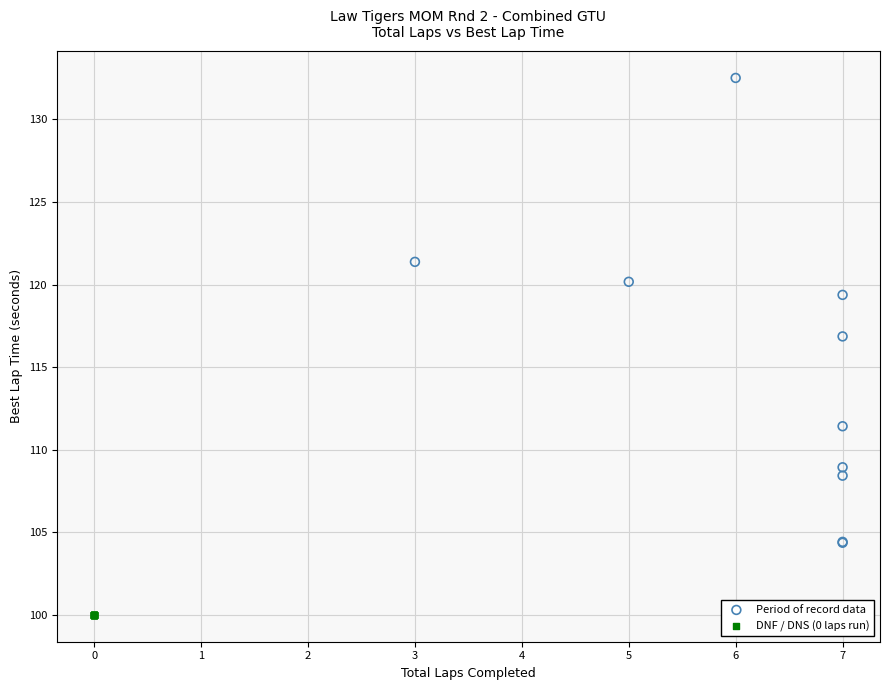

Which series contains the highest Y value?

Period of record data